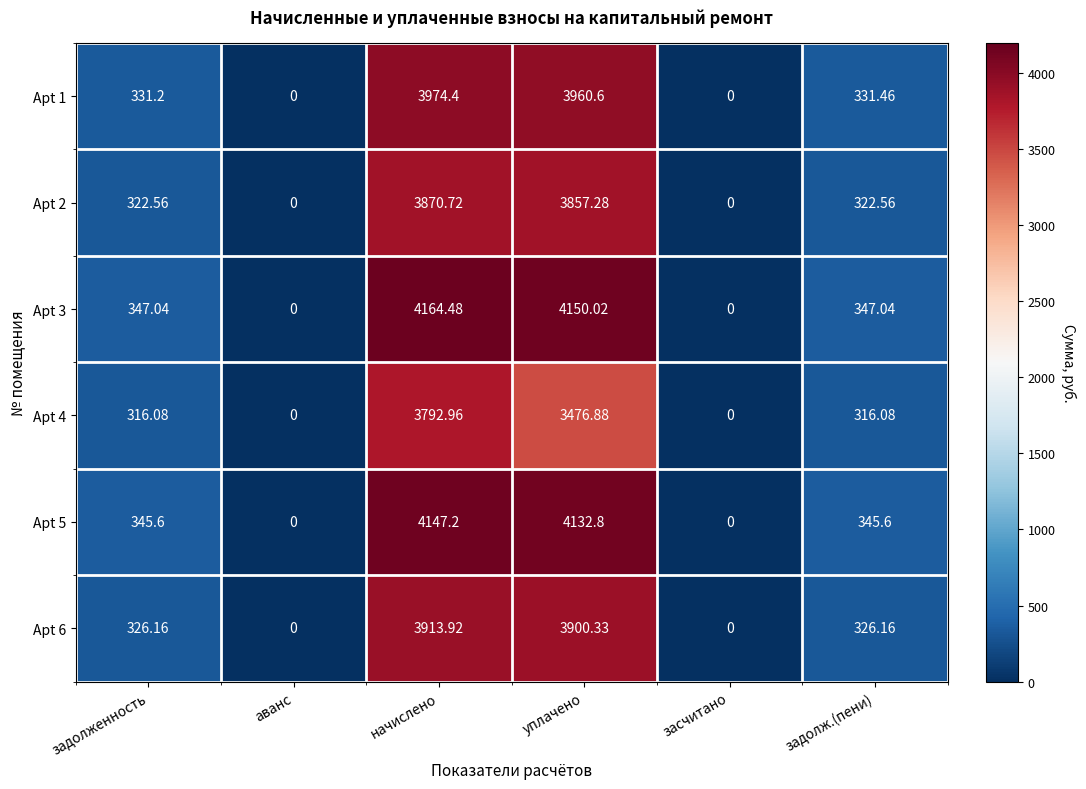

Rank the series by their maximum value, from highest to lowest.

Apt 3, Apt 5, Apt 1, Apt 6, Apt 2, Apt 4